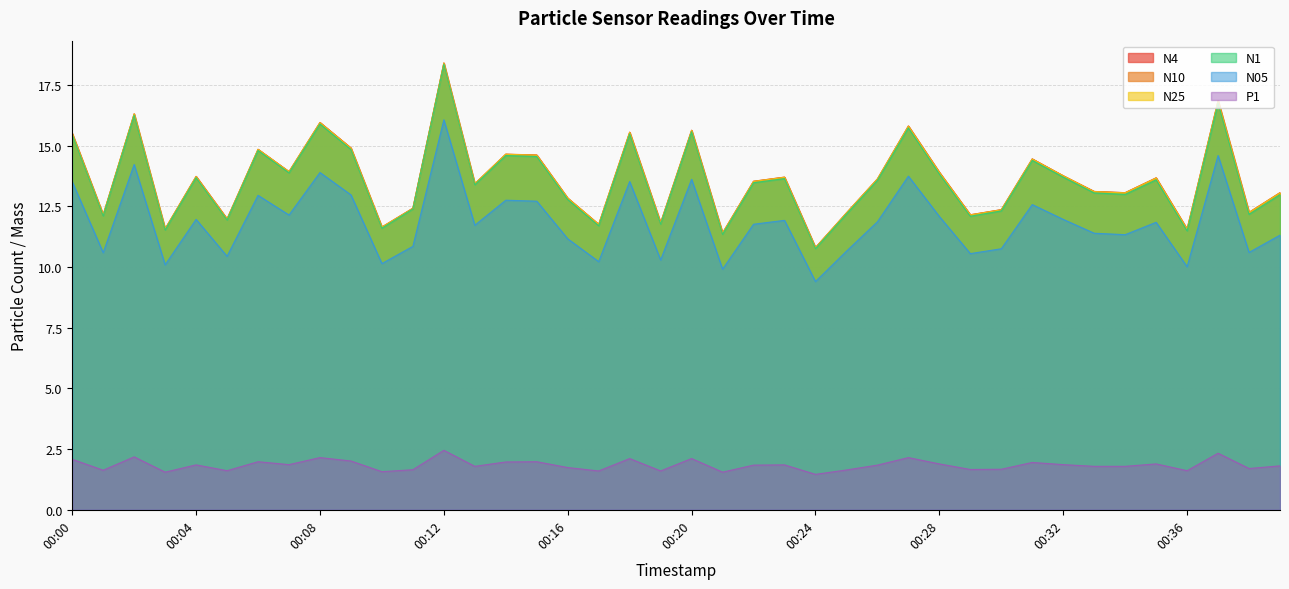

In P1, how many points are lower than both neighbors (excluding endpoints)?

13